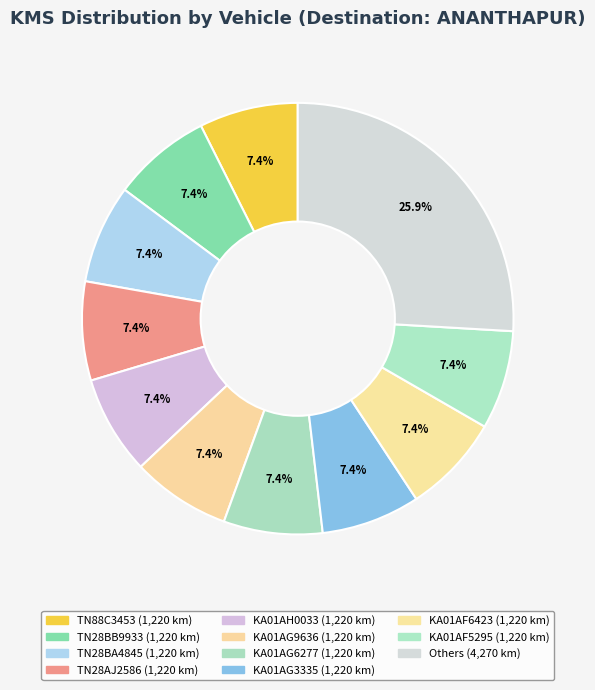

How many segments does this pie chart have?

11